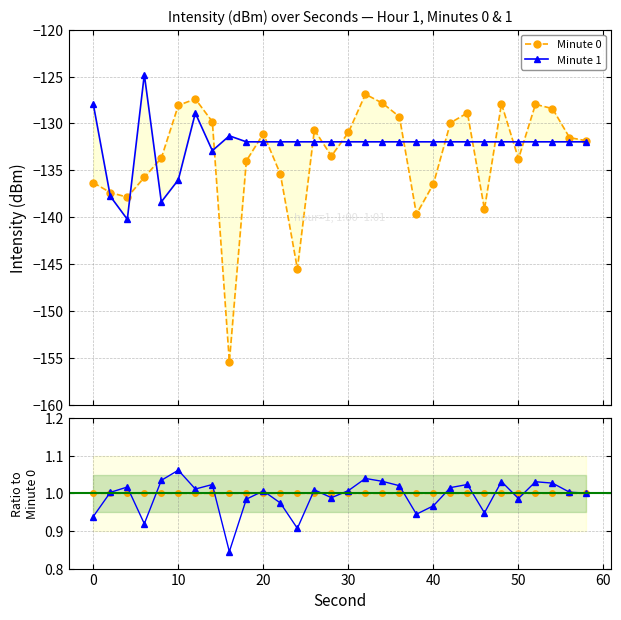

True or false: Minute 0 has a value of 1.0 at 30.

True